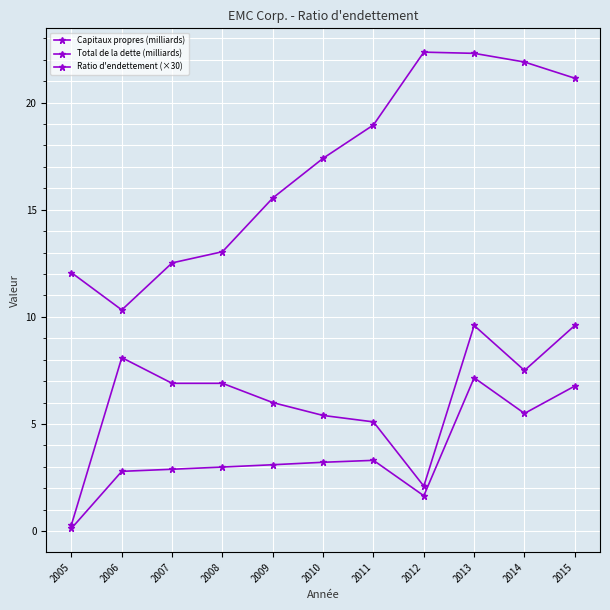

List the series in order of their overall mean, highest first.

Capitaux propres (milliards), Ratio d'endettement (×30), Total de la dette (milliards)